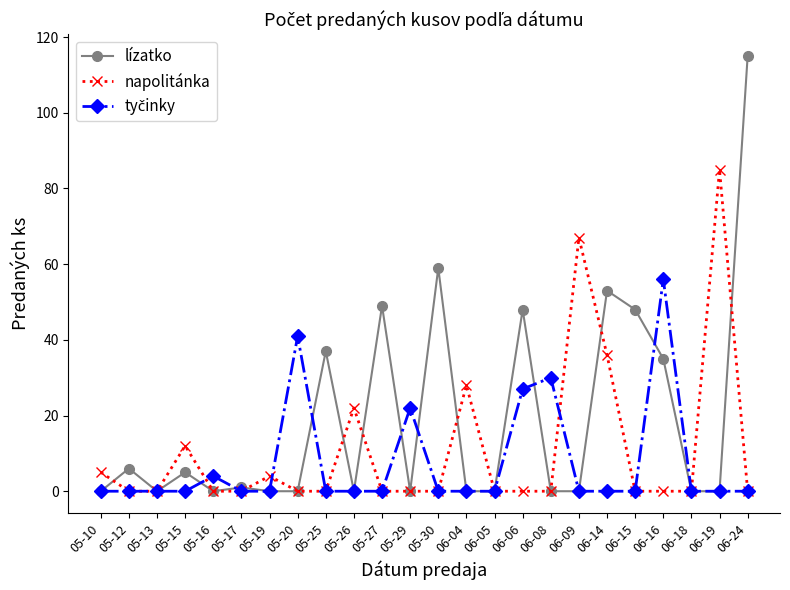

True or false: lízatko has more than 1 points higher than both neighbors.

True